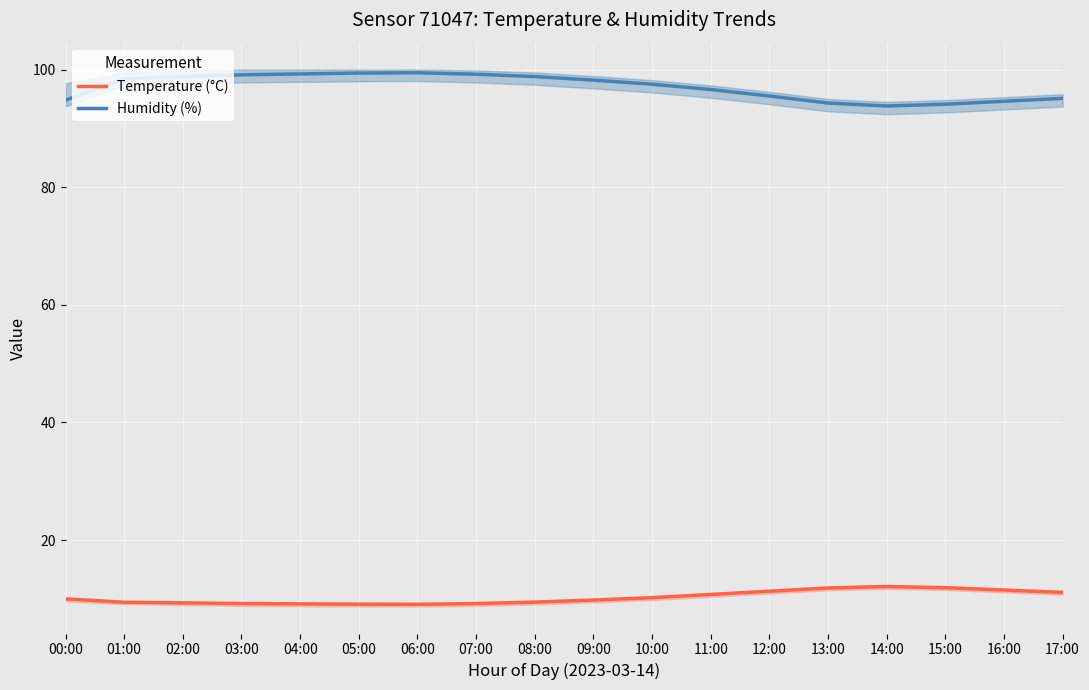

True or false: Humidity (%) and Temperature (°C) cross at least once.

False